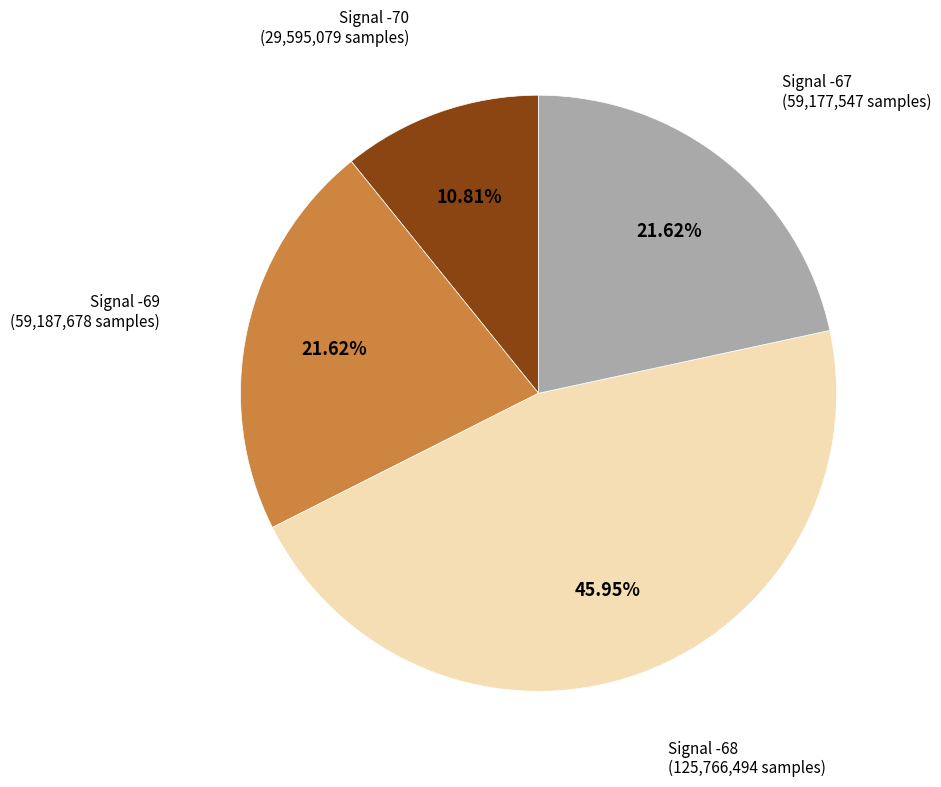

Is there a majority slice in this chart?

No